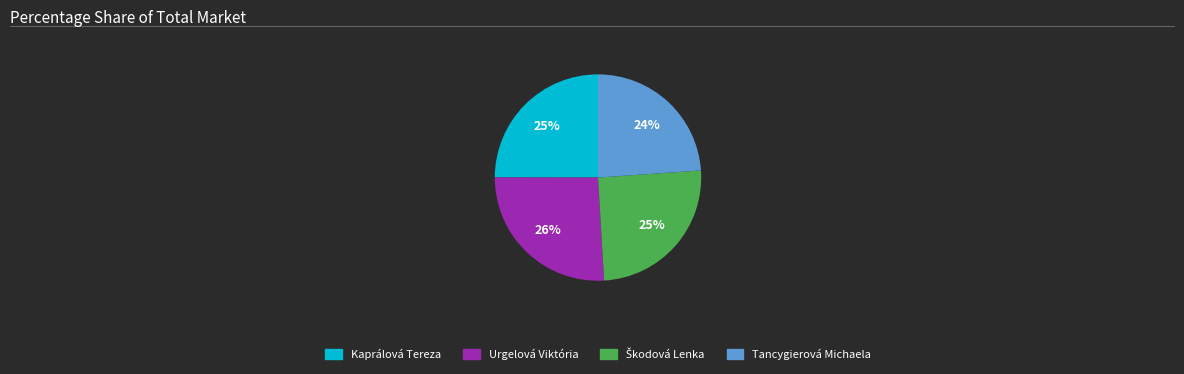

Which slice is the largest?

Urgelová Viktória